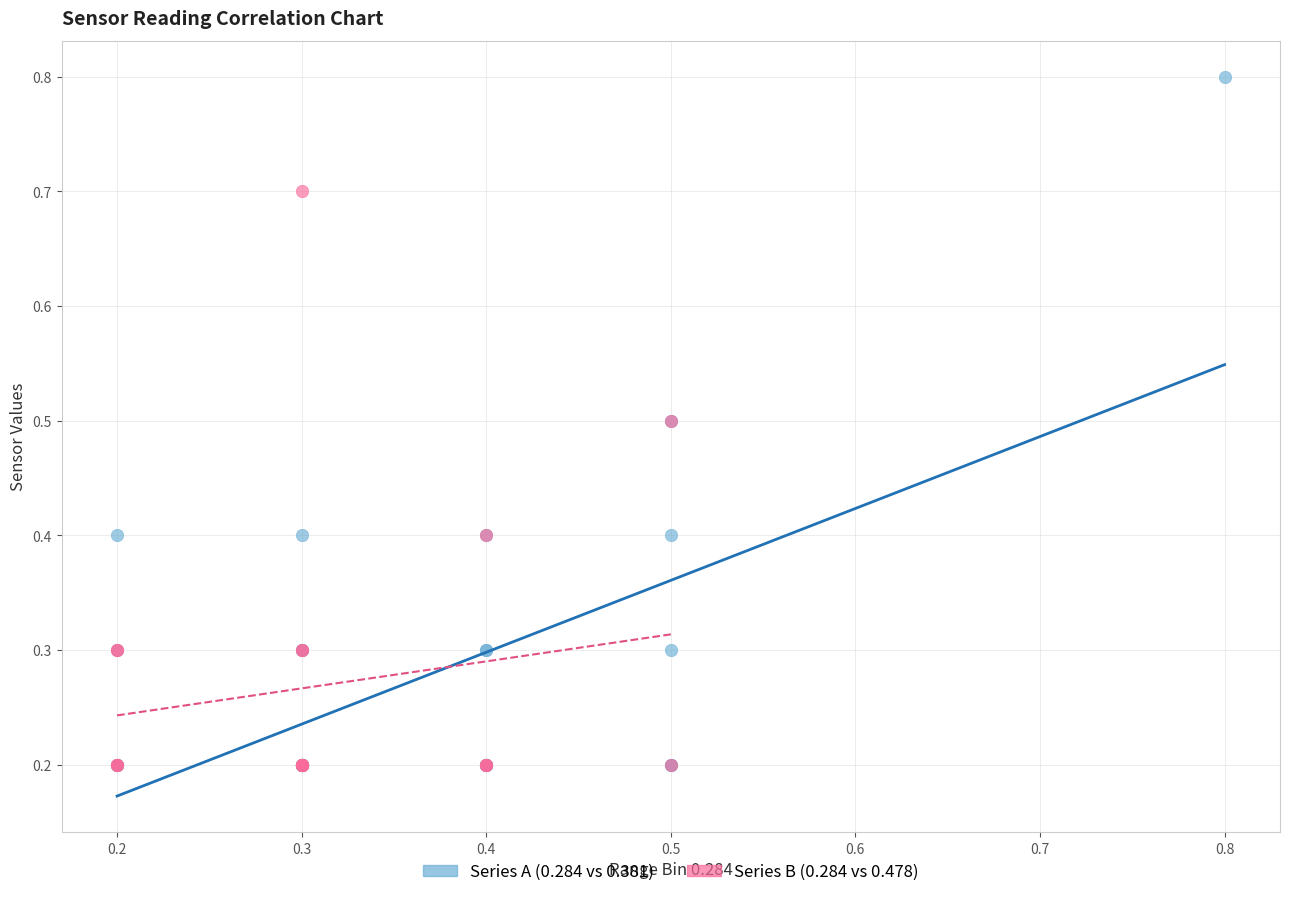

Which series has the widest spread of Y values?

Series A (0.284 vs 0.381)